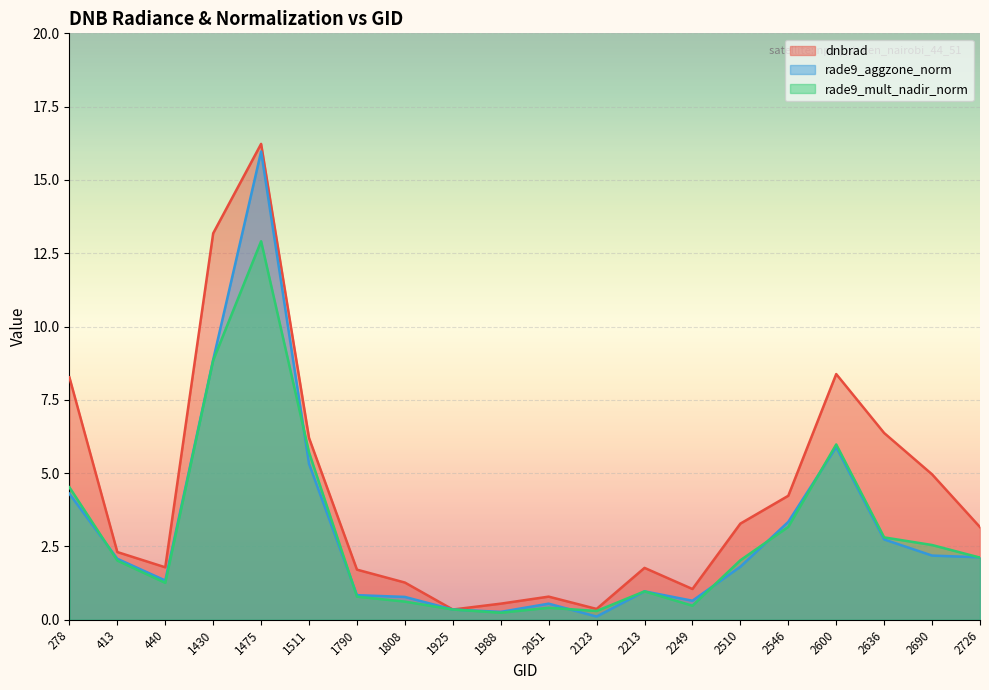

True or false: rade9_aggzone_norm and dnbrad cross at least once.

False